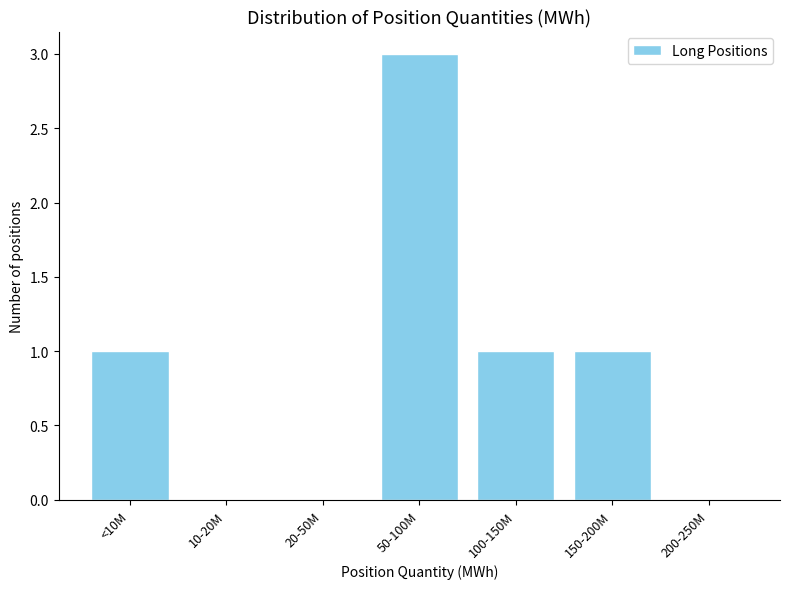

Reading left to right, extract all data points from this chart.

<10M=1	10-20M=0	20-50M=0	50-100M=3	100-150M=1	150-200M=1	200-250M=0